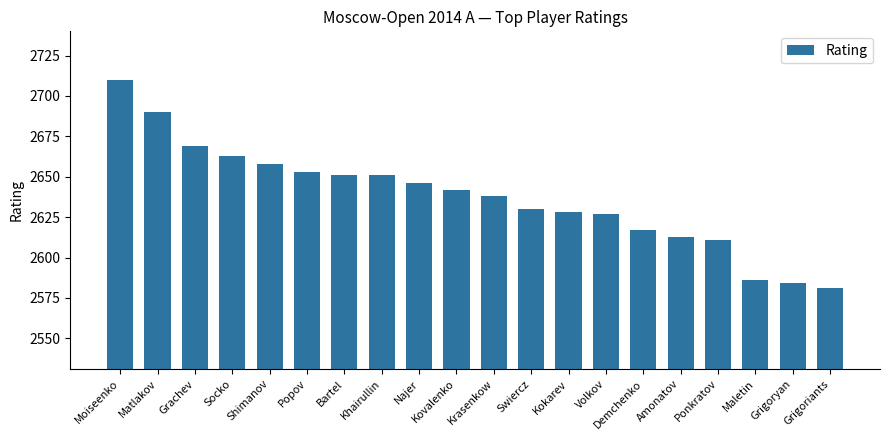

What is the maximum value shown in the chart?

2710